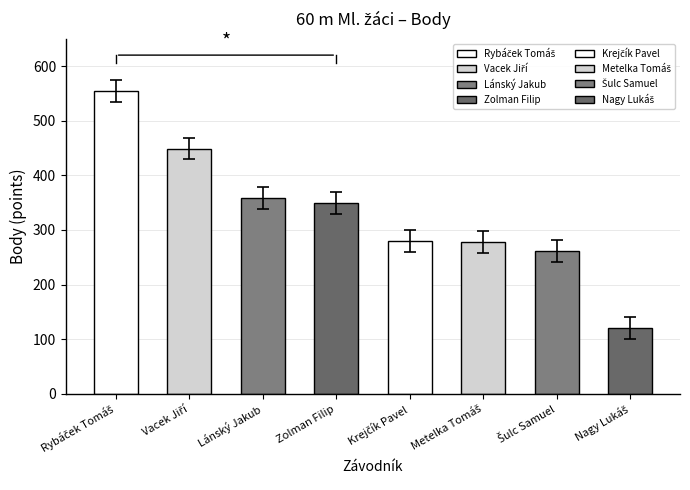

Are the bars grouped side by side (vs. stacked)?

No